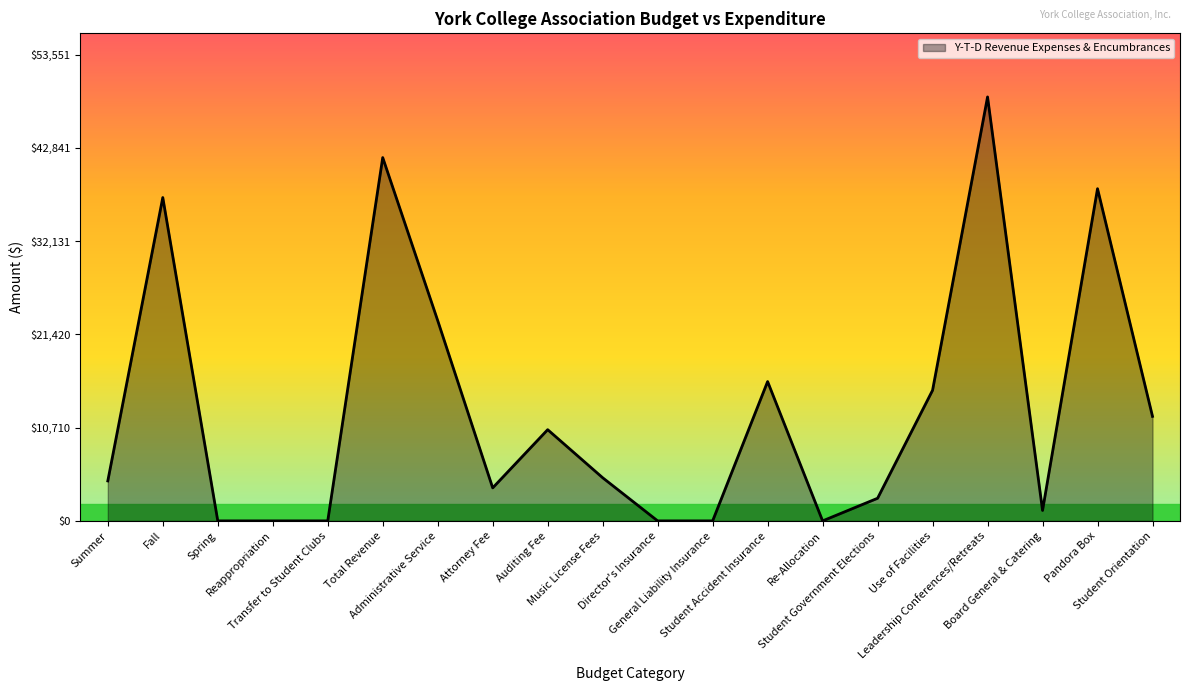

What is the change in value from Fall to Attorney Fee?

-33340.0